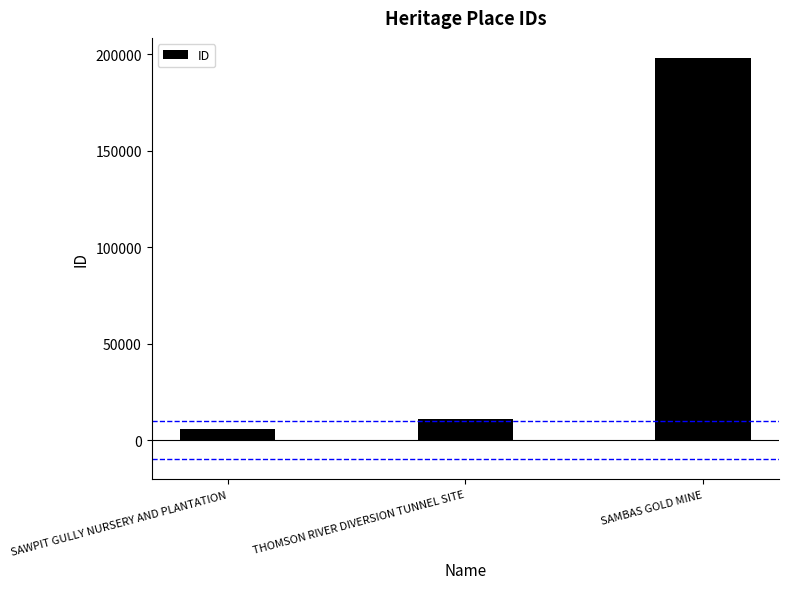

The chart shows a value of 10756 at THOMSON RIVER DIVERSION TUNNEL SITE. True or false?

True